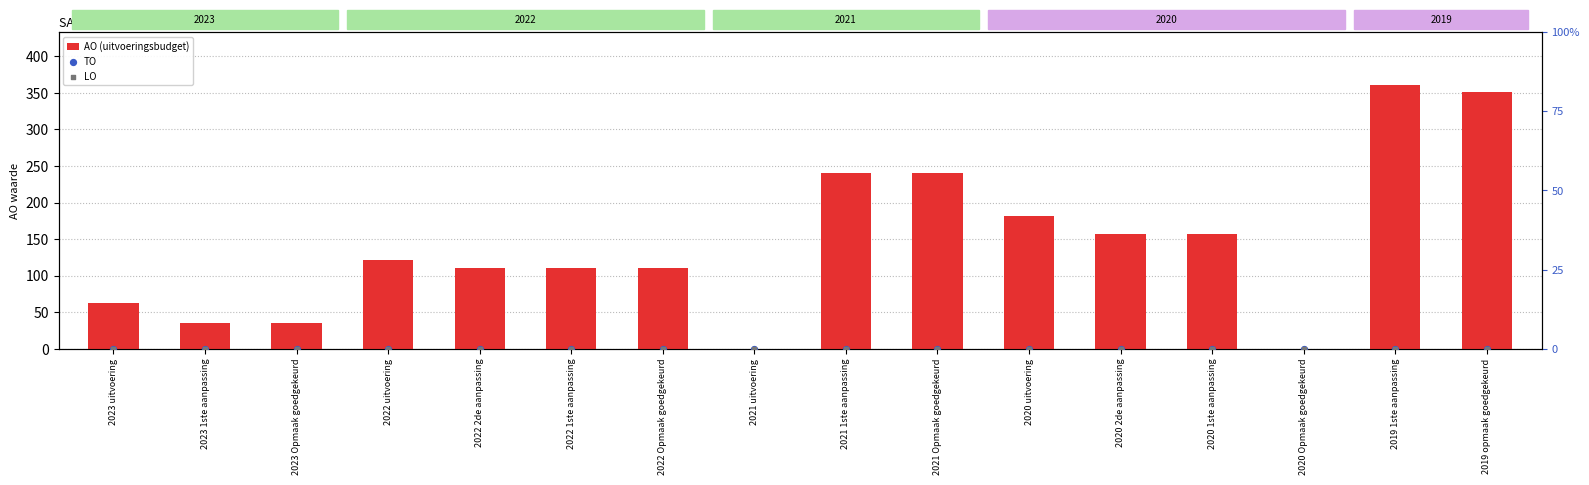

At which category is the sum across all series the highest?

2019 1ste aanpassing